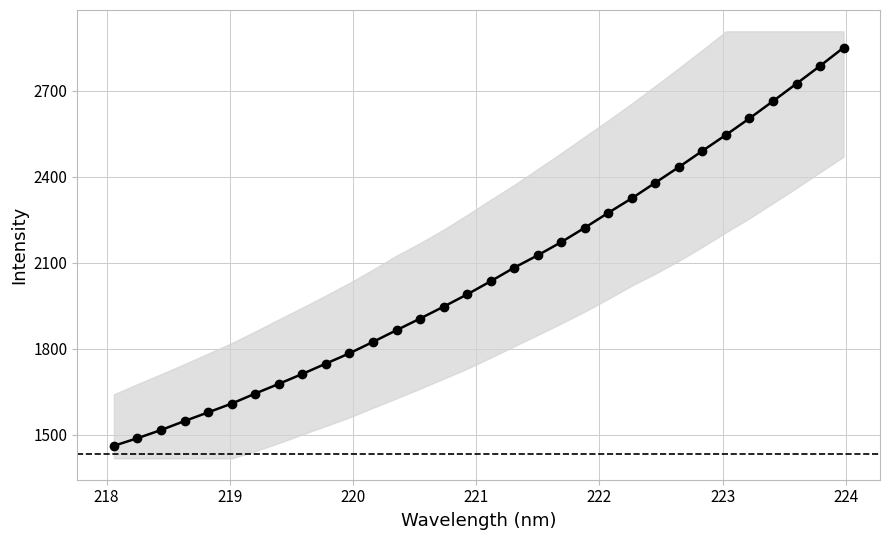

True or false: there are more than 1 points higher than both neighbors.

False